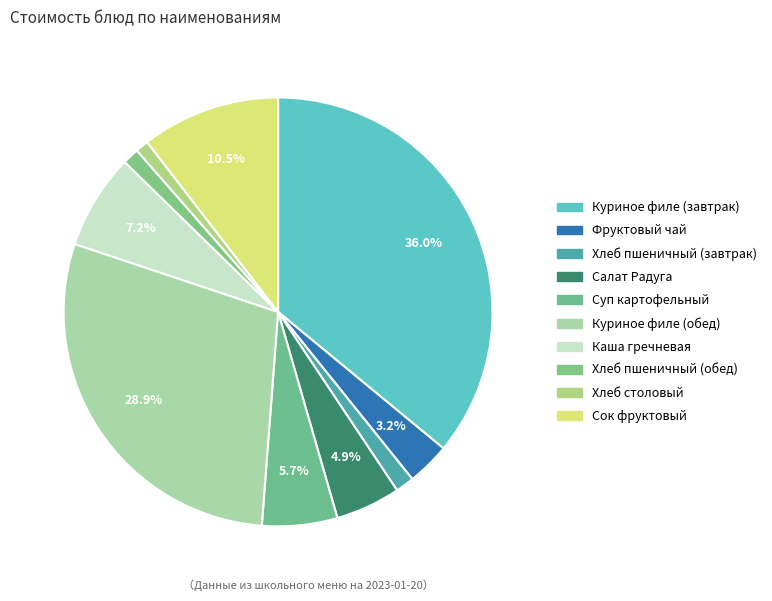

Count the number of slices in the pie.

10